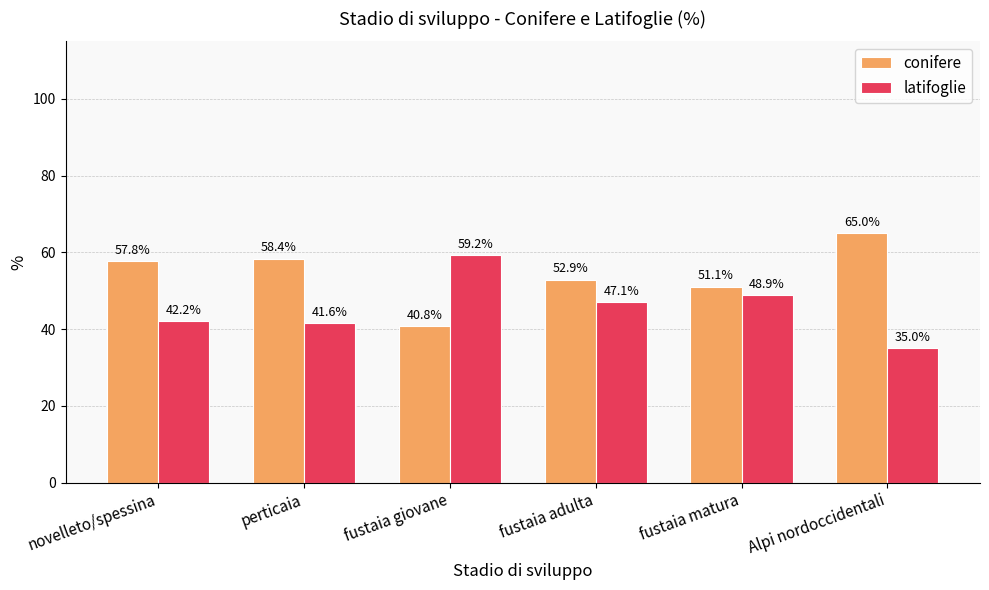

What is the label of the 4th bar from the left?

fustaia adulta